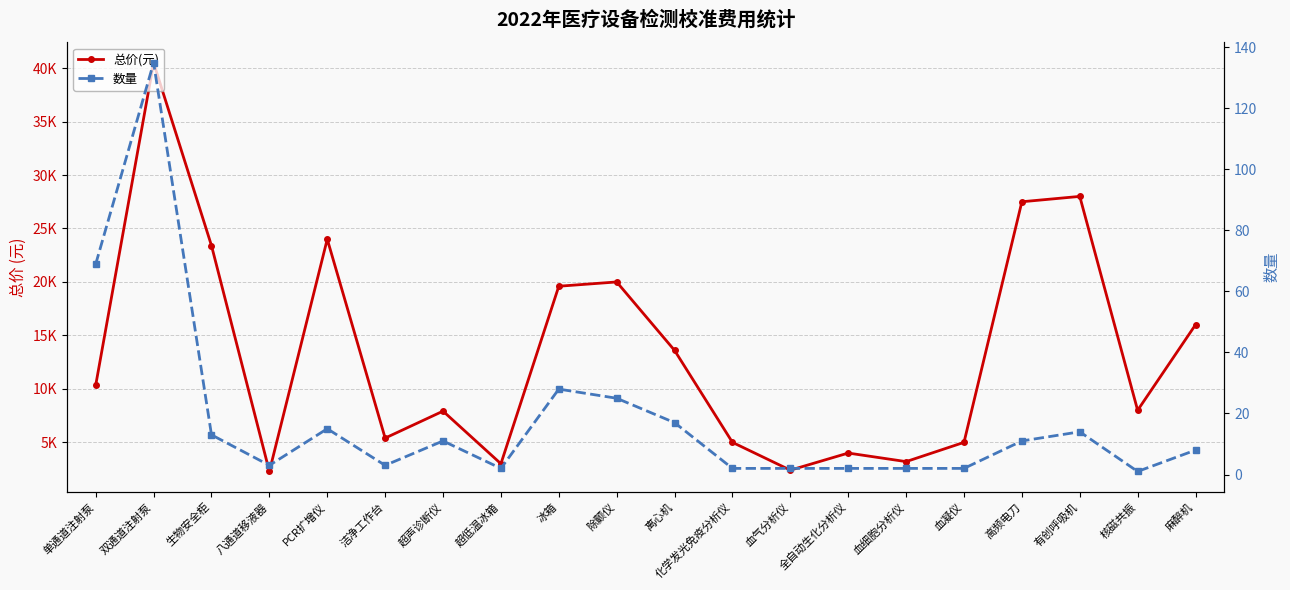

Reading left to right, transcribe all the data shown in this chart.

总价(元): 单通道注射泵=10350	双通道注射泵=40500	生物安全柜=23400	八通道移液器=2280	PCR扩增仪=24000	洁净工作台=5400	超声诊断仪=7920	超低温冰箱=3000	冰箱=19600	除颤仪=20000	离心机=13600	化学发光免疫分析仪=5000	血气分析仪=2400	全自动生化分析仪=4000	血细胞分析仪=3200	血凝仪=5000	高频电刀=27500	有创呼吸机=28000	核磁共振=8000	麻醉机=16000
数量: 单通道注射泵=69	双通道注射泵=135	生物安全柜=13	八通道移液器=3	PCR扩增仪=15	洁净工作台=3	超声诊断仪=11	超低温冰箱=2	冰箱=28	除颤仪=25	离心机=17	化学发光免疫分析仪=2	血气分析仪=2	全自动生化分析仪=2	血细胞分析仪=2	血凝仪=2	高频电刀=11	有创呼吸机=14	核磁共振=1	麻醉机=8